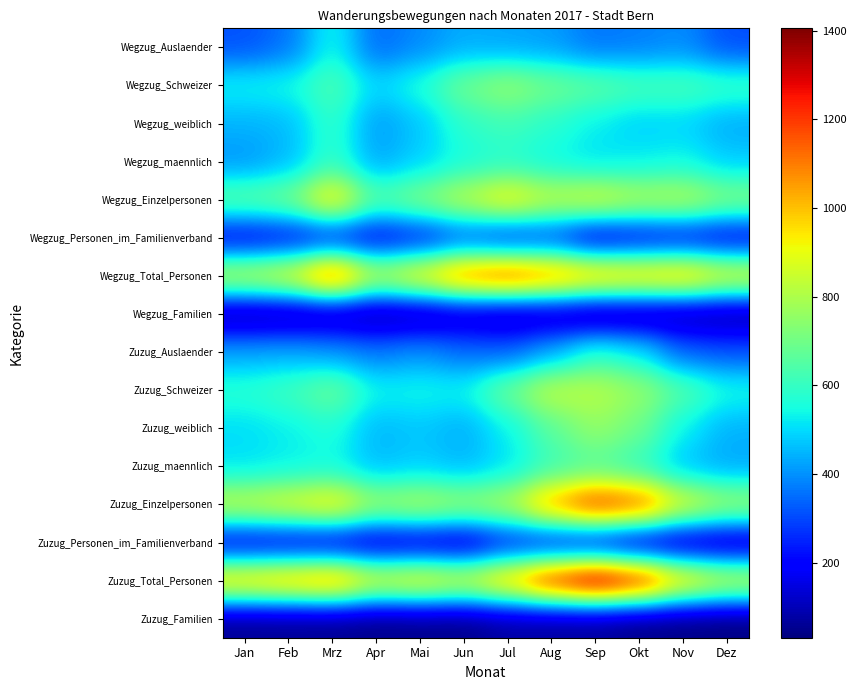

Reading right to left, list all the values displayed in this chart.

Zuzug_Familien: Dez=31	Nov=36	Okt=40	Sep=61	Aug=65	Jul=72	Jun=43	Mai=43	Apr=41	Mrz=50	Feb=53	Jan=53
Zuzug_Total_Personen: Dez=871	Nov=991	Okt=1284	Sep=1405	Aug=1269	Jul=1034	Jun=887	Mai=953	Apr=904	Mrz=1107	Feb=1052	Jan=1009
Zuzug_Personen_im_Familienverband: Dez=83	Nov=93	Okt=113	Sep=178	Aug=204	Jul=220	Jun=110	Mai=128	Apr=119	Mrz=143	Feb=155	Jan=157
Zuzug_Einzelpersonen: Dez=788	Nov=898	Okt=1171	Sep=1227	Aug=1065	Jul=814	Jun=777	Mai=825	Apr=785	Mrz=964	Feb=897	Jan=852
Zuzug_maennlich: Dez=429	Nov=462	Okt=588	Sep=644	Aug=609	Jul=506	Jun=450	Mai=480	Apr=455	Mrz=541	Feb=525	Jan=507
Zuzug_weiblich: Dez=442	Nov=529	Okt=696	Sep=761	Aug=660	Jul=528	Jun=437	Mai=473	Apr=449	Mrz=566	Feb=527	Jan=502
Zuzug_Schweizer: Dez=553	Nov=652	Okt=764	Sep=819	Aug=836	Jul=694	Jun=535	Mai=546	Apr=535	Mrz=695	Feb=614	Jan=579
Zuzug_Auslaender: Dez=318	Nov=339	Okt=520	Sep=586	Aug=433	Jul=340	Jun=352	Mai=407	Apr=369	Mrz=412	Feb=438	Jan=430
Wegzug_Familien: Dez=57	Nov=63	Okt=61	Sep=49	Aug=86	Jul=75	Jun=100	Mai=68	Apr=57	Mrz=72	Feb=62	Jan=56
Wegzug_Total_Personen: Dez=912	Nov=1029	Okt=1005	Sep=1030	Aug=1116	Jul=1190	Jun=1136	Mai=955	Apr=835	Mrz=1194	Feb=905	Jan=850
Wegzug_Personen_im_Familienverband: Dez=174	Nov=200	Okt=185	Sep=147	Aug=274	Jul=245	Jun=300	Mai=220	Apr=180	Mrz=224	Feb=197	Jan=175
Wegzug_Einzelpersonen: Dez=738	Nov=829	Okt=820	Sep=883	Aug=842	Jul=945	Jun=836	Mai=735	Apr=655	Mrz=970	Feb=708	Jan=675
Wegzug_maennlich: Dez=478	Nov=538	Okt=521	Sep=506	Aug=537	Jul=574	Jun=551	Mai=485	Apr=425	Mrz=595	Feb=451	Jan=405
Wegzug_weiblich: Dez=434	Nov=491	Okt=484	Sep=524	Aug=579	Jul=616	Jun=585	Mai=470	Apr=410	Mrz=599	Feb=454	Jan=445
Wegzug_Schweizer: Dez=605	Nov=635	Okt=632	Sep=670	Aug=700	Jul=764	Jun=700	Mai=564	Apr=493	Mrz=643	Feb=547	Jan=537
Wegzug_Auslaender: Dez=307	Nov=394	Okt=373	Sep=360	Aug=416	Jul=426	Jun=436	Mai=391	Apr=342	Mrz=551	Feb=358	Jan=313